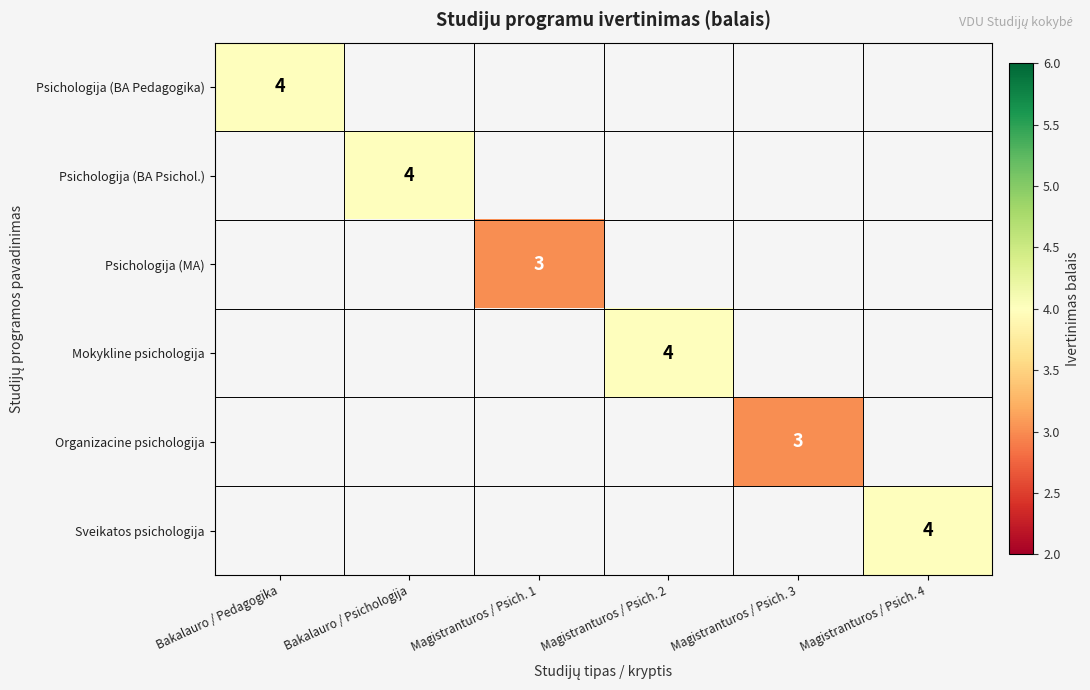

Is it true that Mokykline psichologija equals 2 at Magistranturos / Psich. 2?

False